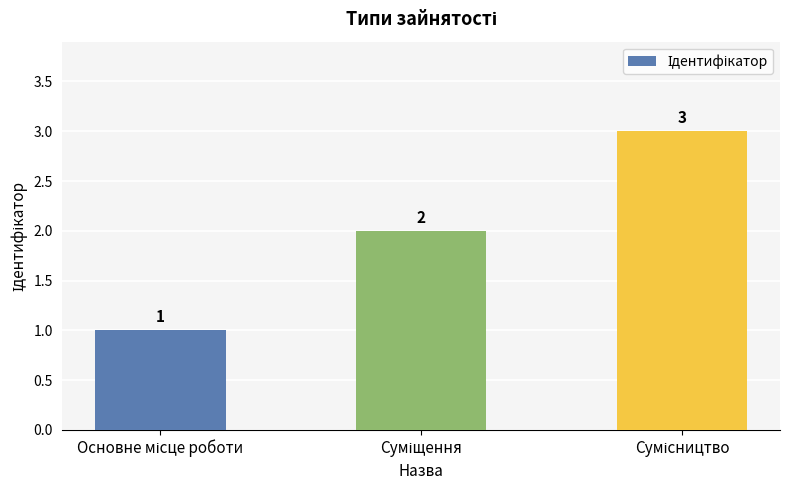

What is the maximum value shown in the chart?

3